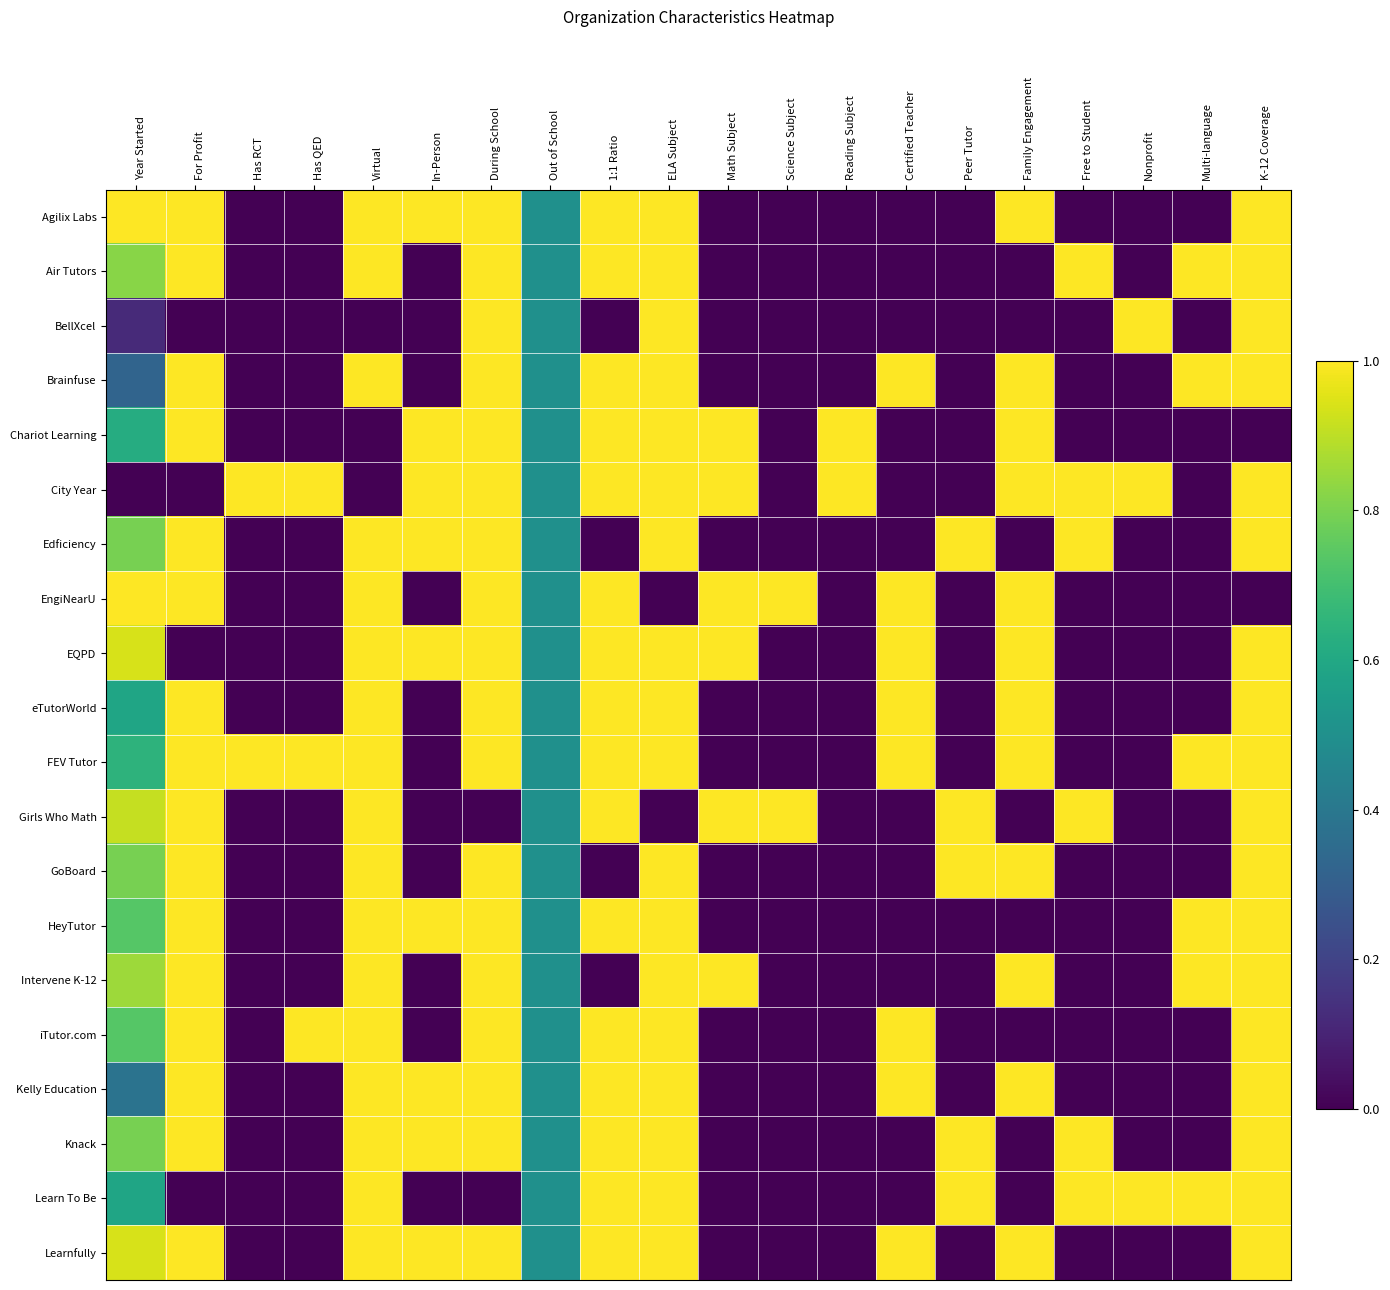

How many distinct data groups are displayed?

20